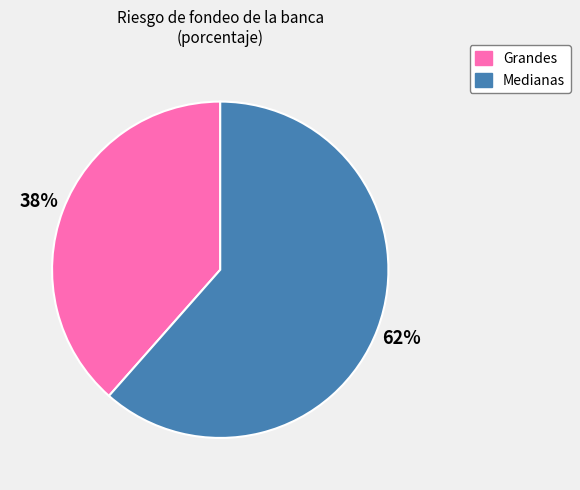

What percentage is the Medianas slice, to the nearest percent?

62%